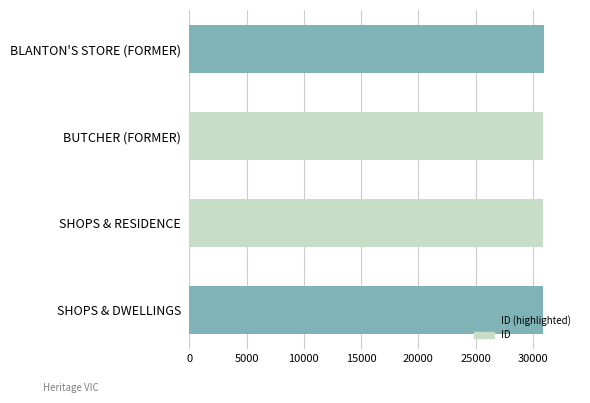

What is the sum of all values?

123691